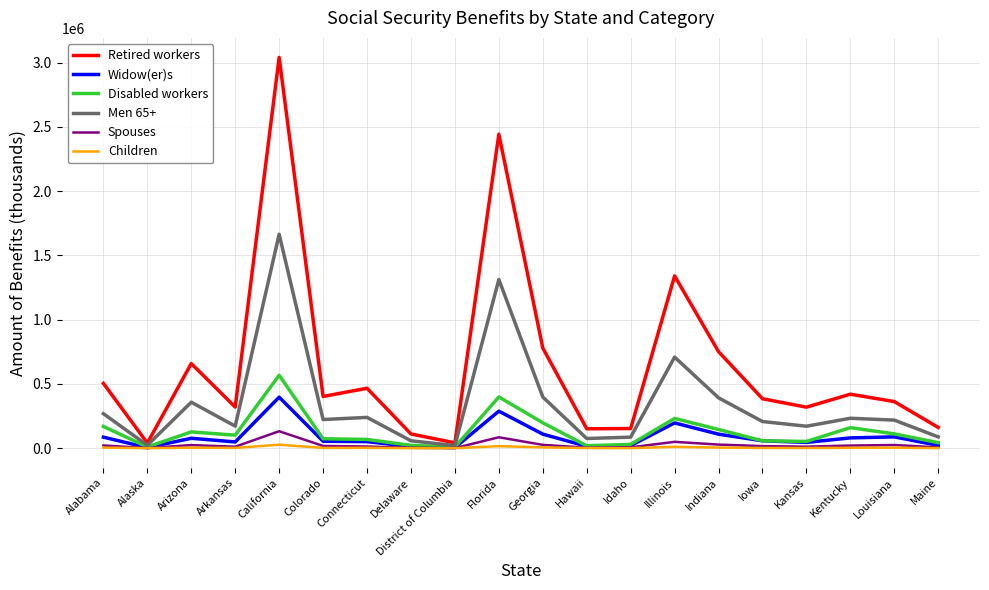

The Disabled workers series shows 232133 at Illinois. True or false?

True